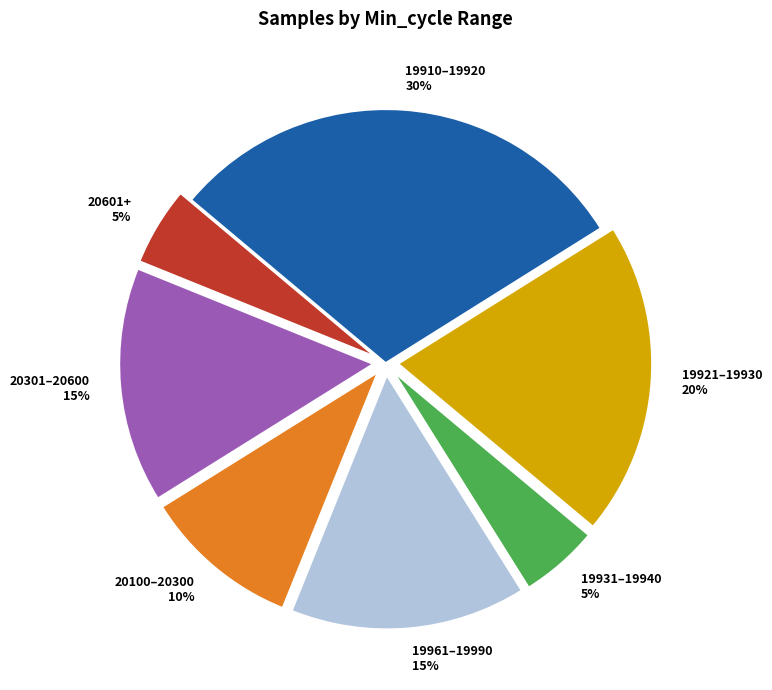

Combined, do 19961–19990 and 19910–19920 account for over 50%?

No